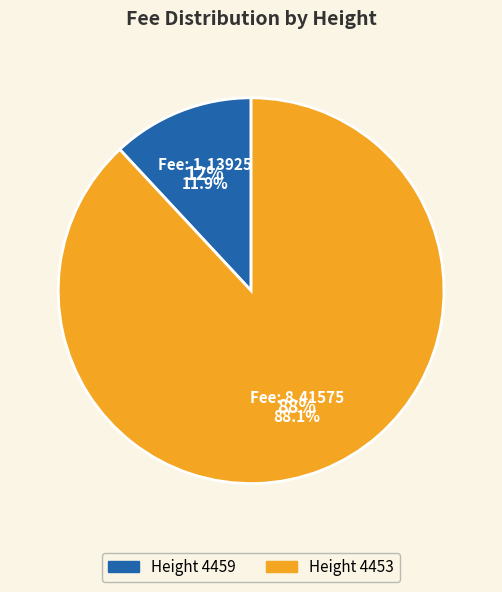

How many slices are in this pie chart?

2